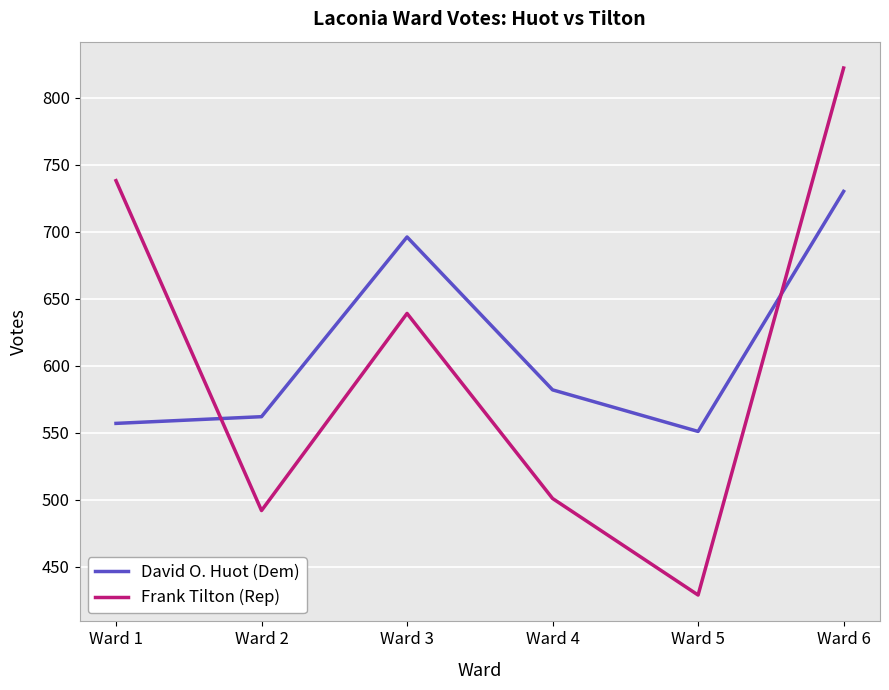

What is the spread (max minus min) of values at Ward 6?

92